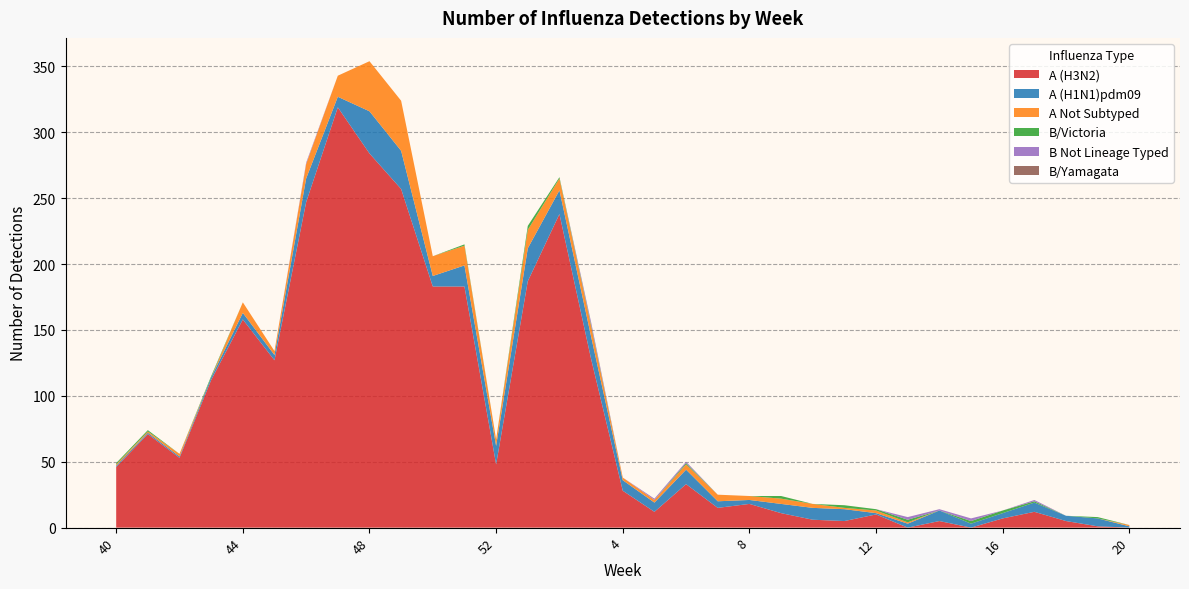

Reading left to right, list all the values displayed in this chart.

A (H3N2): 40=46	41=71	42=53	43=112	44=158	45=127	46=247	47=319	48=284	49=257	50=183	51=183	52=48	1=187	2=238	3=128	4=28	5=12	6=33	7=15	8=18	9=11	10=6	11=5	12=10	13=0	14=5	15=0	16=7	17=12	18=5	19=1	20=0
A (H1N1)pdm09: 40=1	41=1	42=1	43=2	44=5	45=4	46=18	47=8	48=32	49=29	50=8	51=16	52=14	1=25	2=18	3=17	4=8	5=7	6=11	7=5	8=3	9=7	10=9	11=9	12=1	13=3	14=8	15=3	16=4	17=7	18=4	19=6	20=1
A Not Subtyped: 40=1	41=1	42=2	43=0	44=8	45=3	46=11	47=16	48=38	49=38	50=15	51=15	52=5	1=14	2=9	3=8	4=2	5=2	6=4	7=5	8=3	9=4	10=3	11=1	12=2	13=1	14=0	15=0	16=0	17=0	18=0	19=0	20=1
B/Victoria: 40=1	41=1	42=0	43=1	44=0	45=0	46=0	47=0	48=0	49=0	50=0	51=1	52=0	1=3	2=1	3=1	4=0	5=0	6=1	7=0	8=0	9=2	10=0	11=2	12=1	13=2	14=0	15=2	16=2	17=1	18=0	19=1	20=0
B Not Lineage Typed: 40=0	41=0	42=0	43=0	44=0	45=0	46=1	47=0	48=0	49=0	50=0	51=0	52=0	1=0	2=0	3=2	4=0	5=1	6=1	7=0	8=0	9=0	10=0	11=0	12=0	13=2	14=1	15=2	16=0	17=1	18=0	19=0	20=0
B/Yamagata: 40=0	41=0	42=0	43=0	44=0	45=0	46=0	47=0	48=0	49=0	50=0	51=0	52=0	1=0	2=0	3=0	4=0	5=0	6=0	7=0	8=0	9=0	10=0	11=0	12=0	13=0	14=0	15=0	16=0	17=0	18=0	19=0	20=0